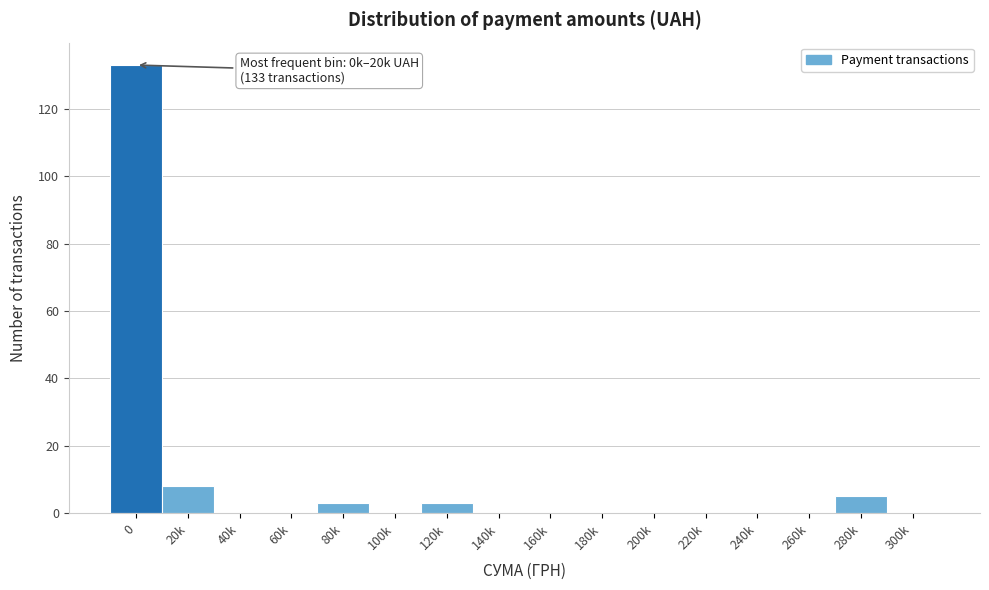

Reading right to left, what are all the values shown in this chart?

300k=0	280k=5	260k=0	240k=0	220k=0	200k=0	180k=0	160k=0	140k=0	120k=3	100k=0	80k=3	60k=0	40k=0	20k=8	0=133